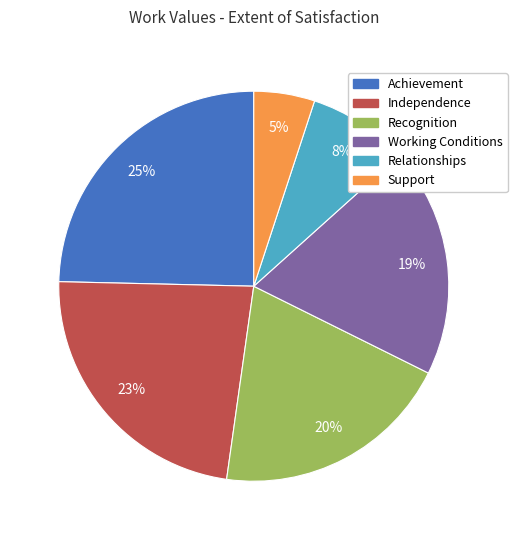

Which has a higher value, Support or Independence?

Independence